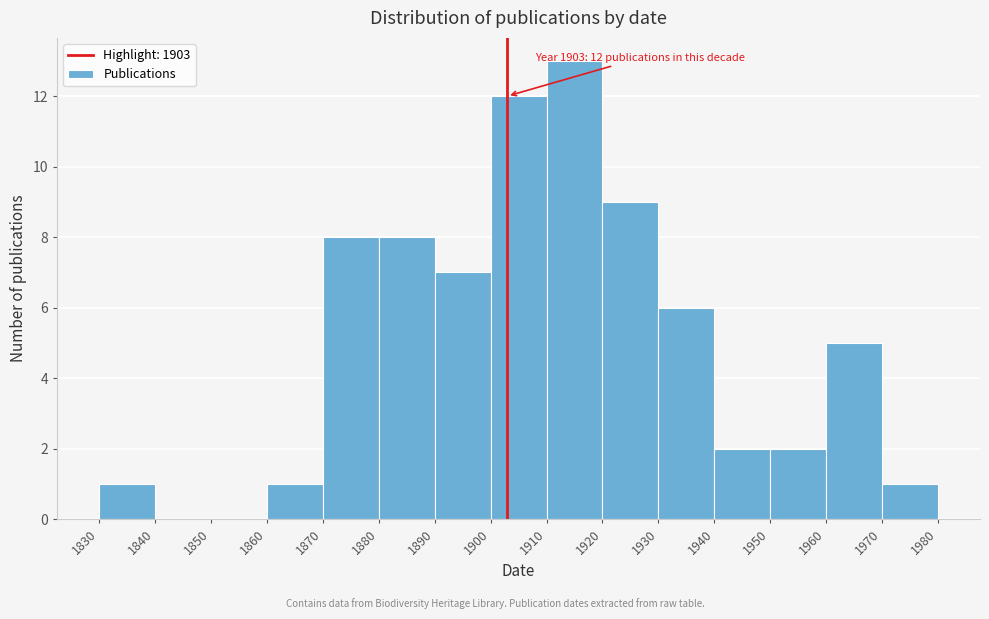

Which range on the x-axis has the tallest bar?

1910 to 1920